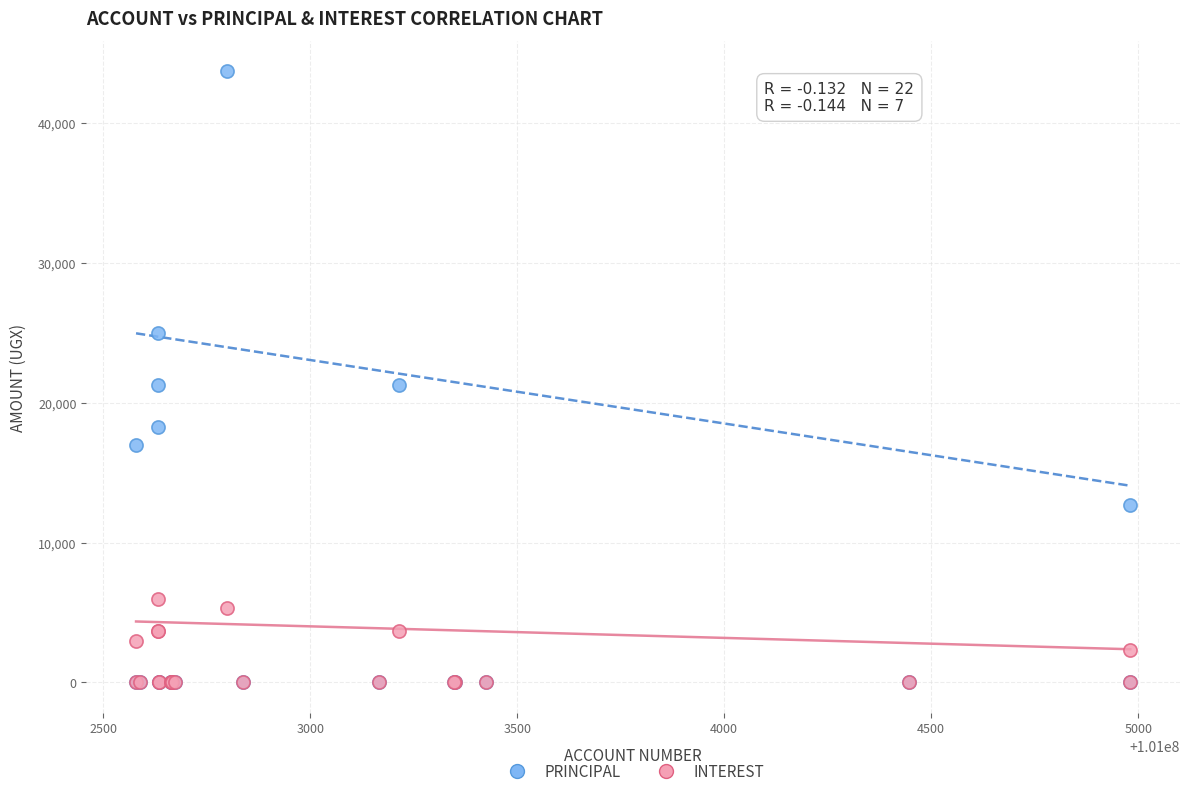

Which series has the widest spread of Y values?

PRINCIPAL